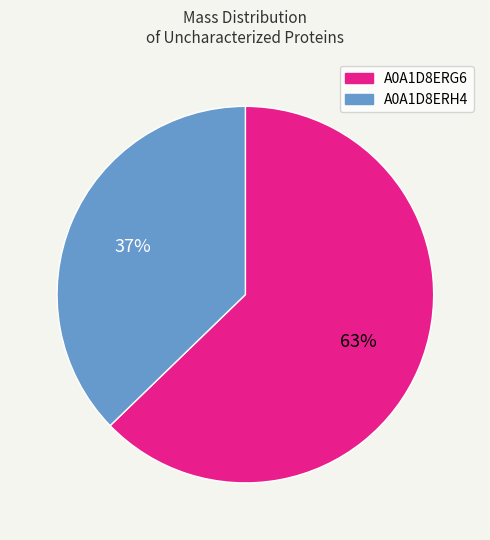

To the nearest percent, what is the difference between the largest and smallest slice percentages?

26%